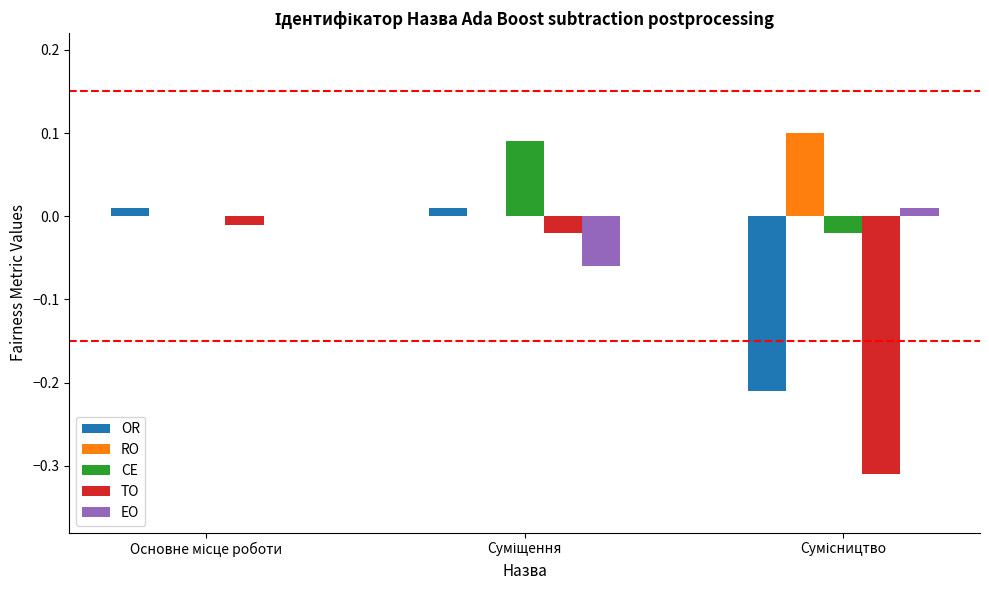

Count the number of categories in the chart.

3